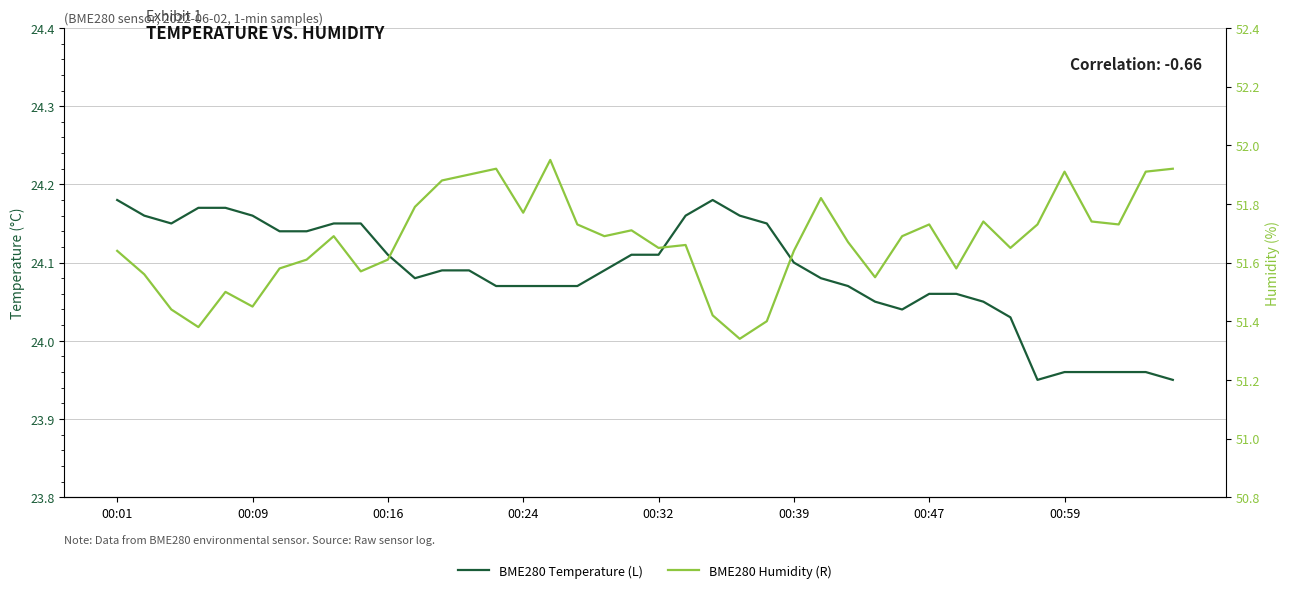

In BME280 Temperature (L), how many points are lower than both neighbors (excluding endpoints)?

4